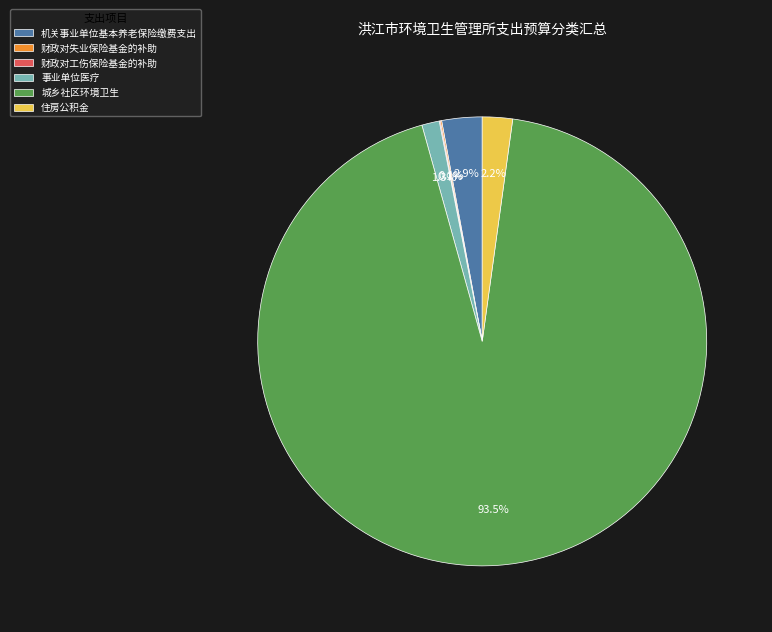

Is the sum of 事业单位医疗 and 机关事业单位基本养老保险缴费支出 greater than half?

No